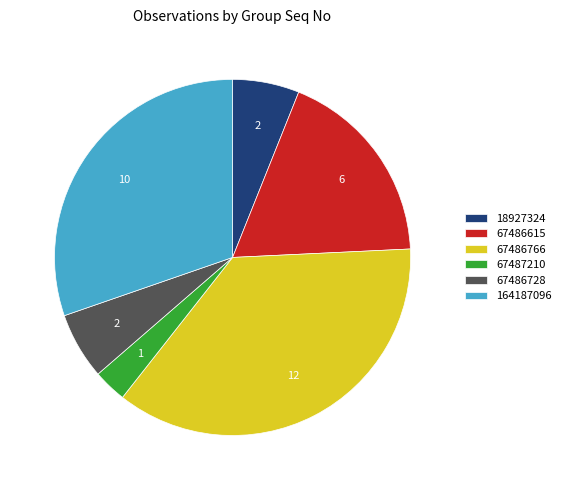

Between 67486615 and 18927324, which is larger?

67486615